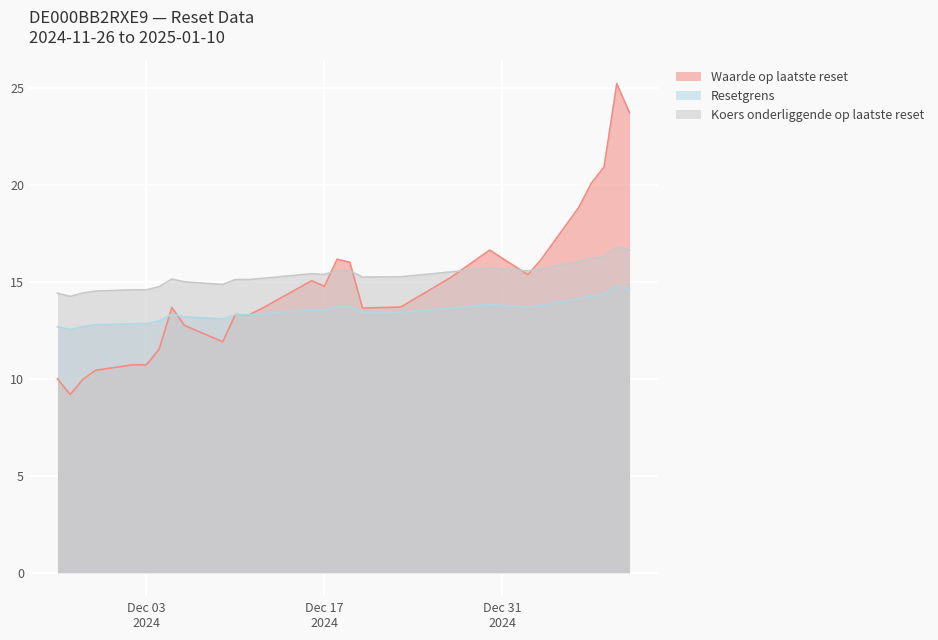

At which category is the sum across all series the highest?

2025-01-09